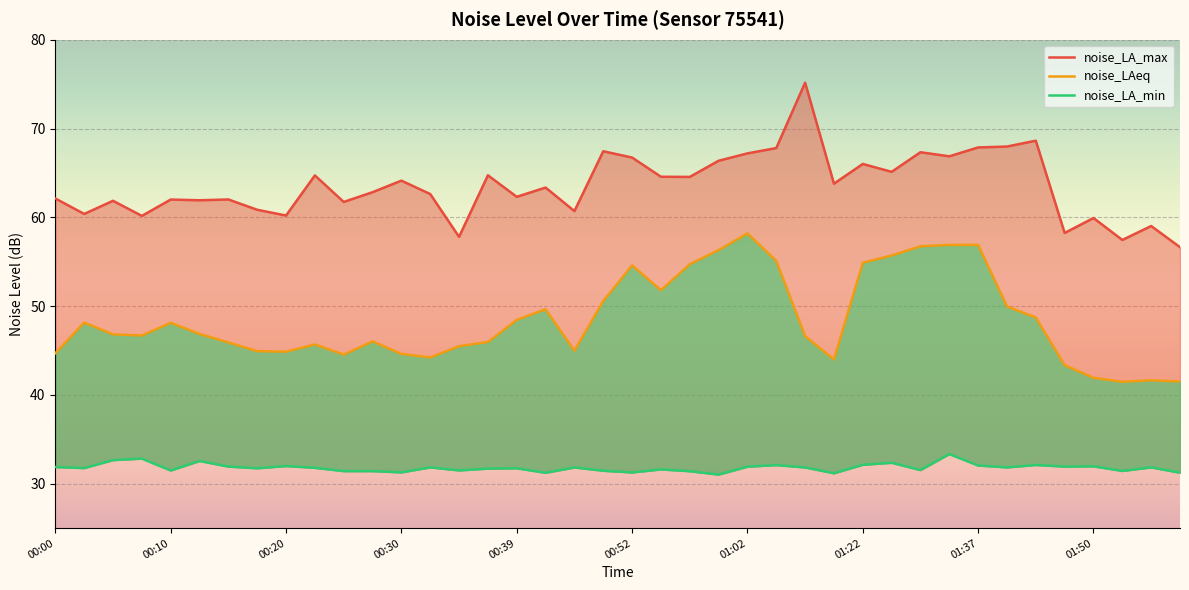

What is the value of the noise_LA_min point at the 40th from the left?

31.2